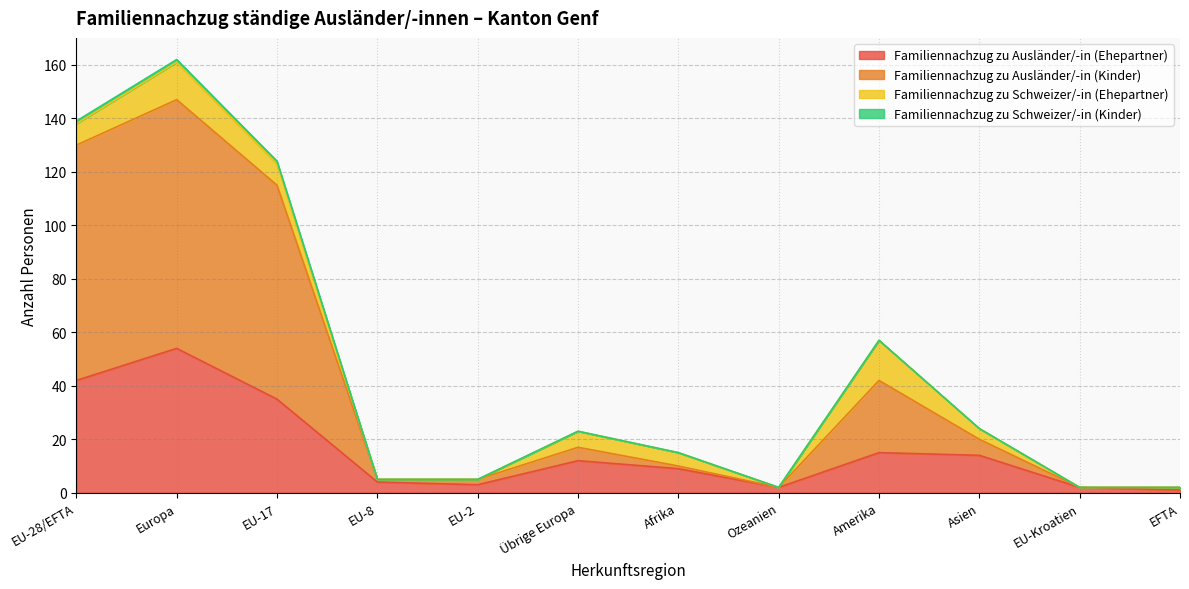

What is the label of the 12th point from the left?

EFTA